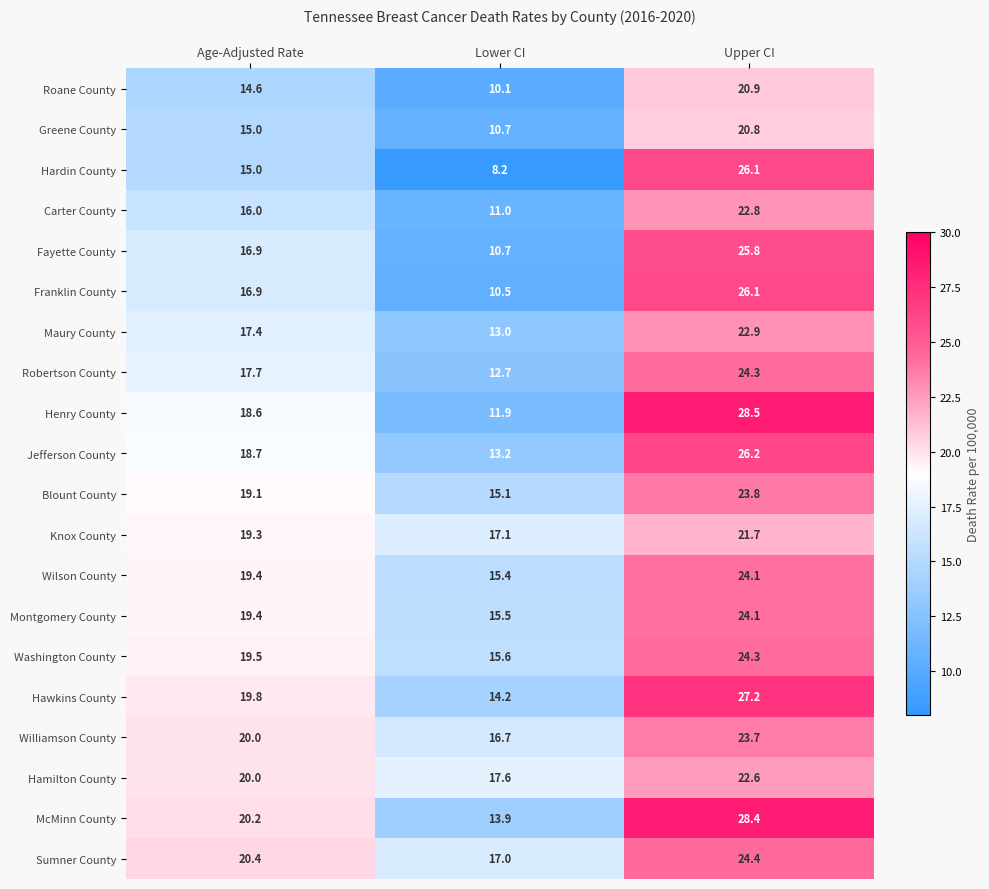

How many data points does each series have?

3